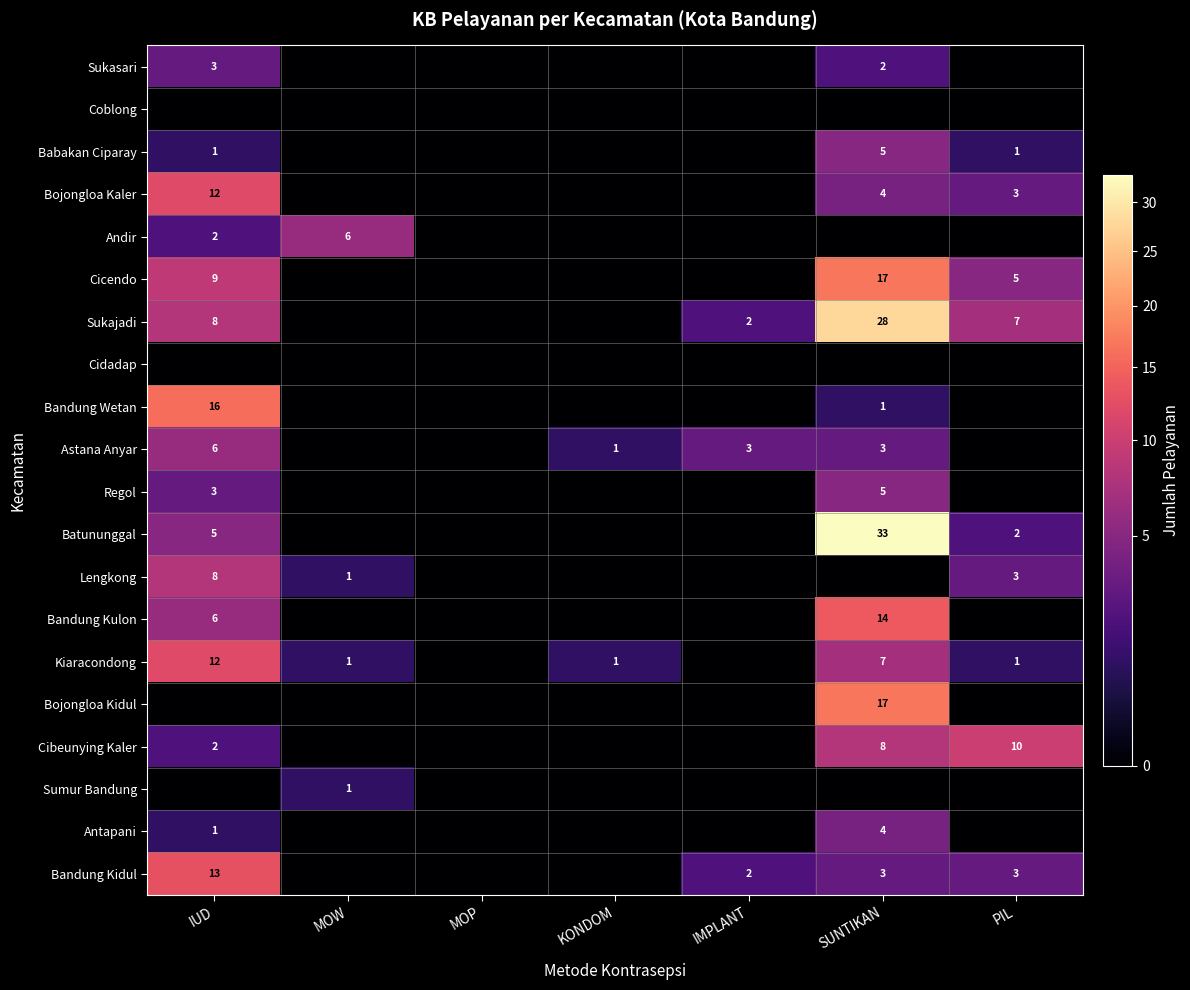

At how many categories does at least one series exceed 18?

1